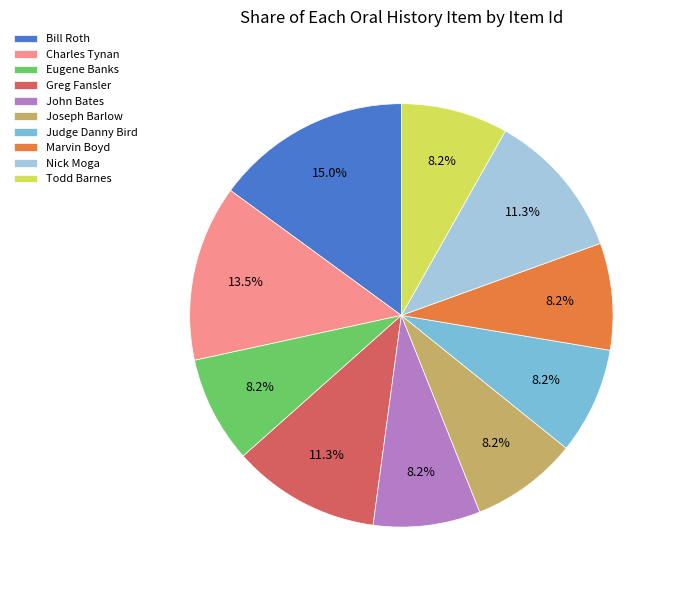

What is the ratio of the value at Joseph Barlow to the value at Greg Fansler?

0.7